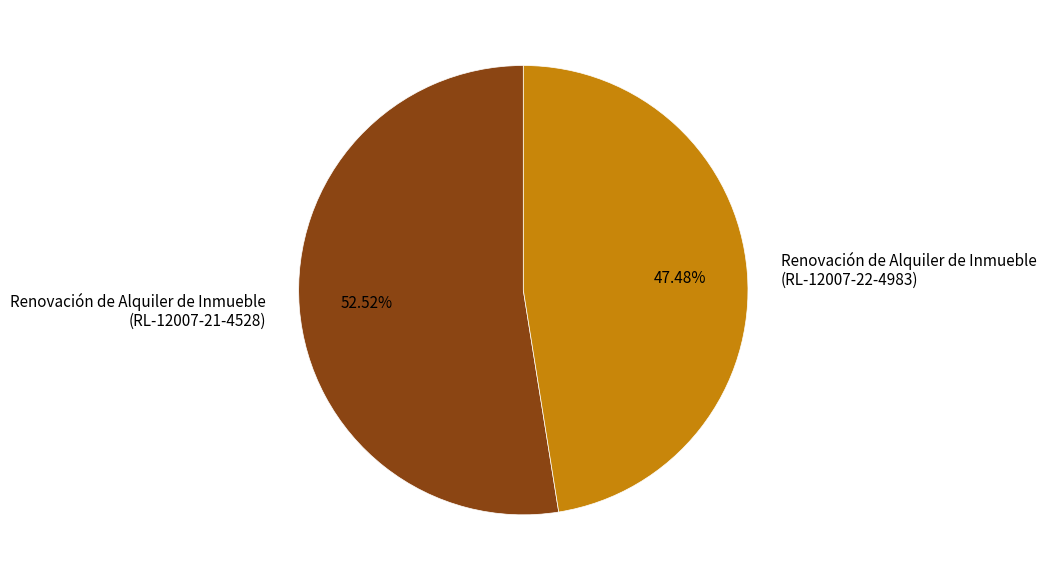

Count the number of slices in the pie.

2